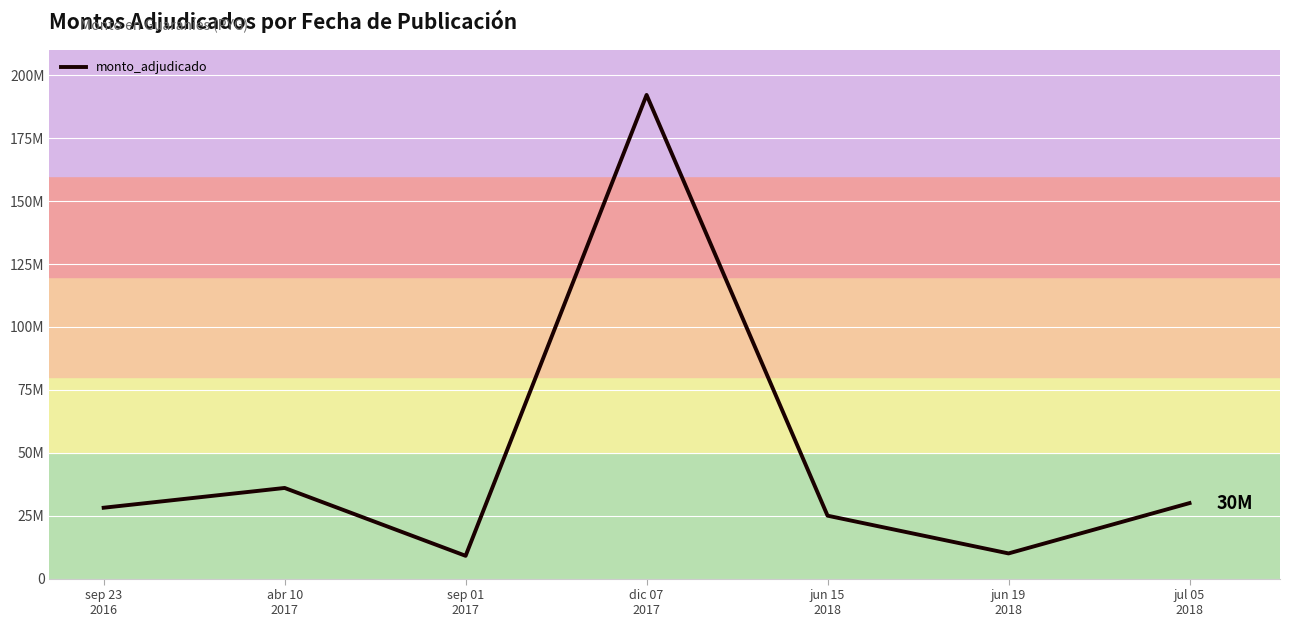

True or false: the data has more than 1 interior local peaks.

True